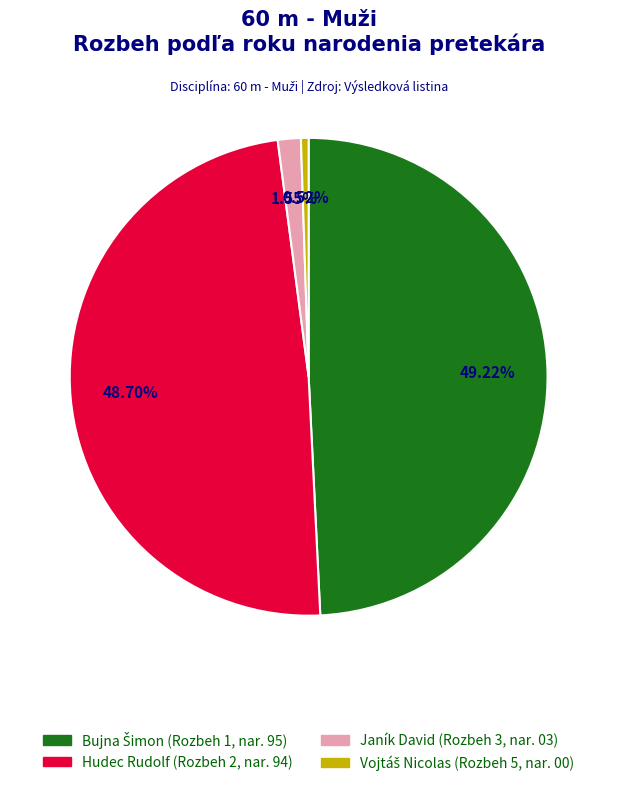

Does any single category account for the majority?

No